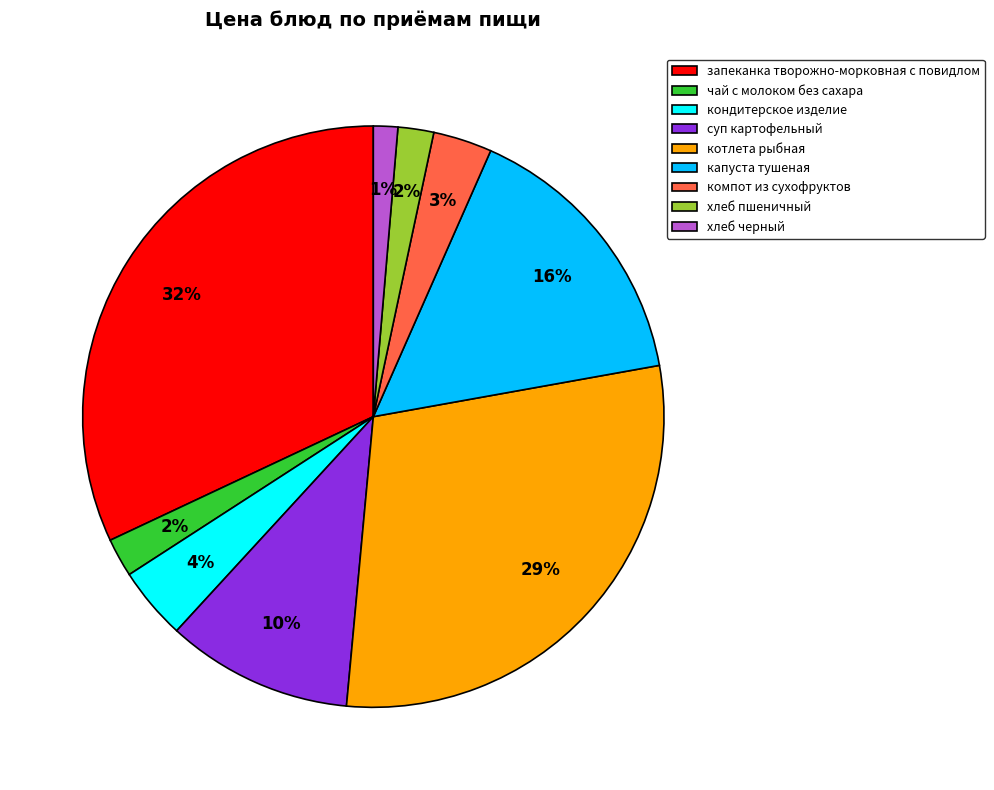

Is it true that запеканка творожно-морковная с повидлом is 22% of the pie?

False